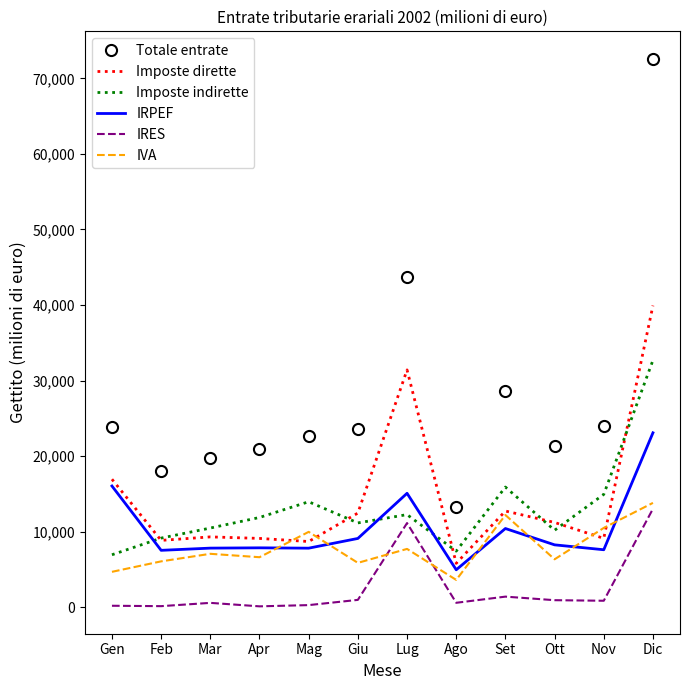

What is the lowest value of the Imposte dirette series?

5795